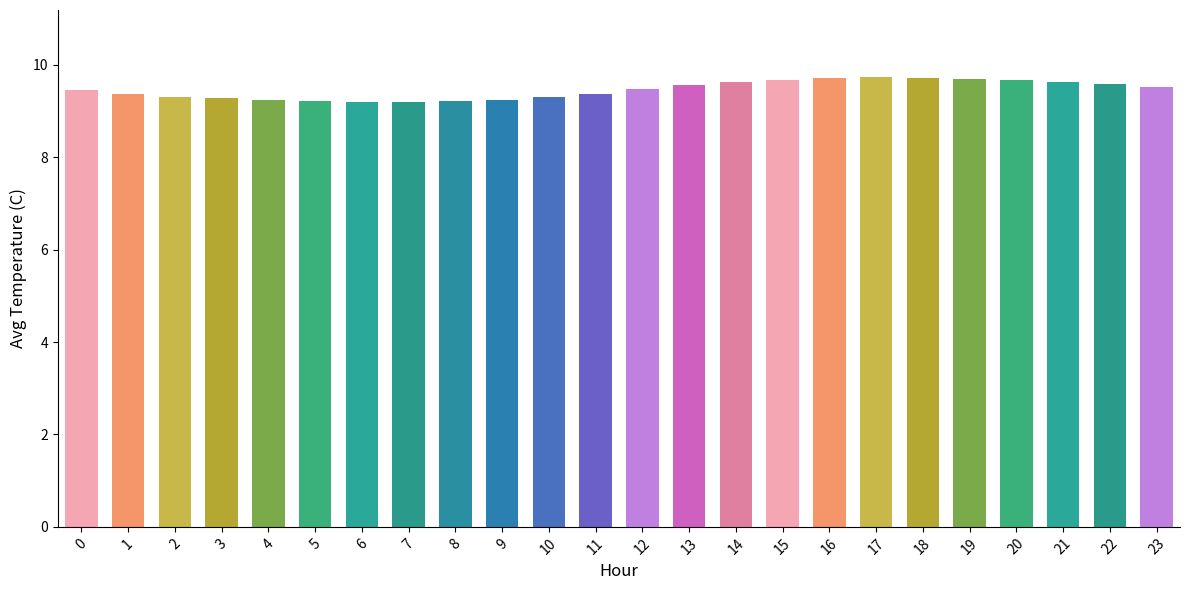

What is the change in value from 0 to 20?

+0.2